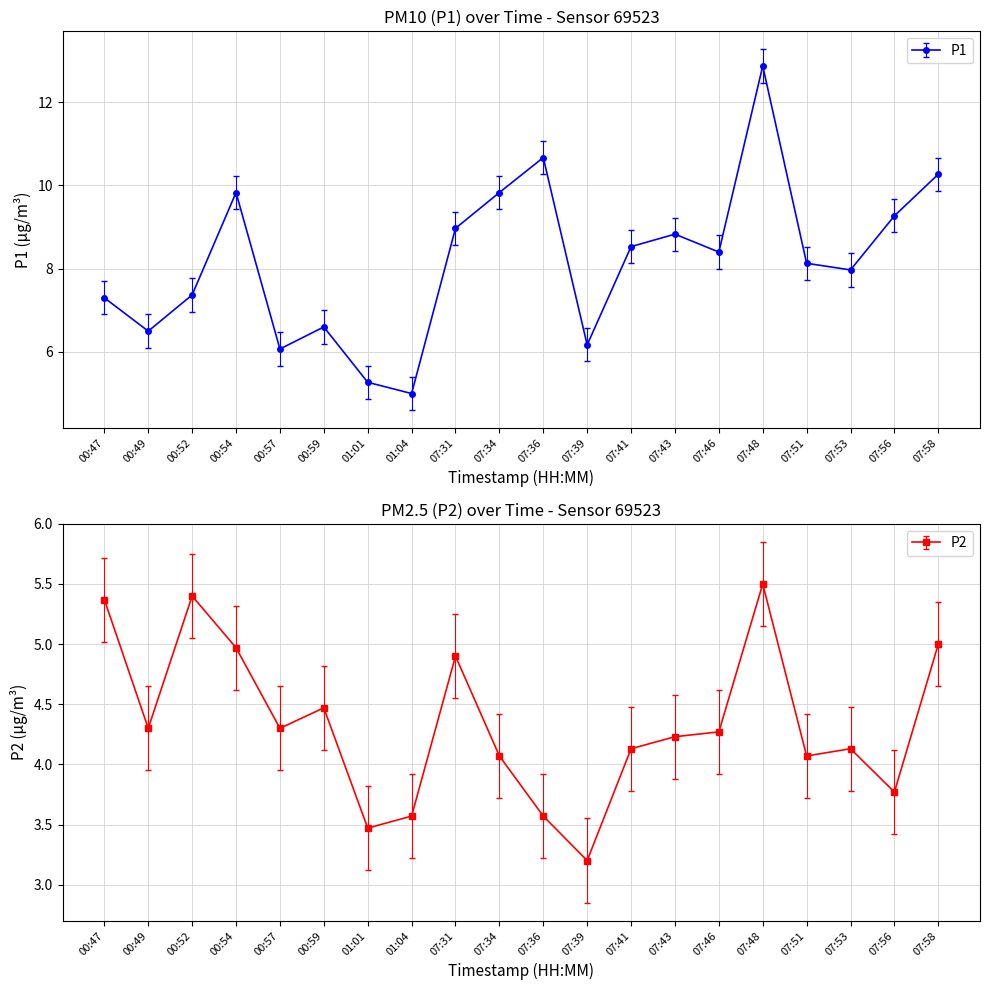

What is the average value of the P1 series?

8.2